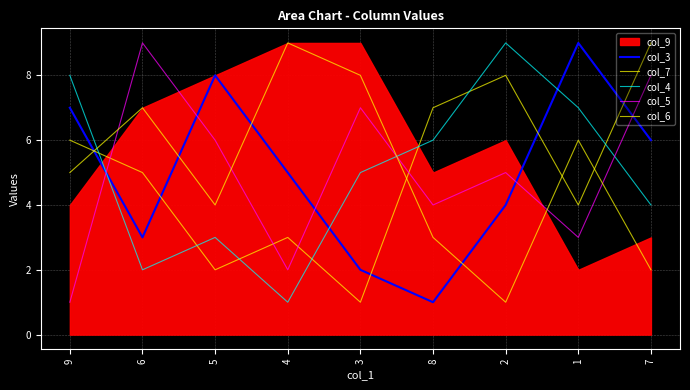

Which series changed the most between 9 and 1?

col_3